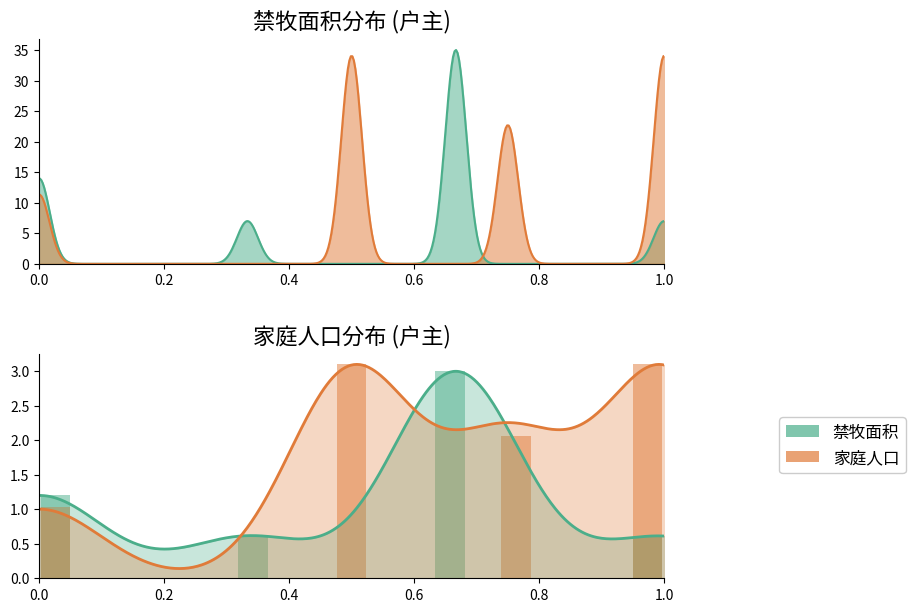

How many bars are there in each group?

2